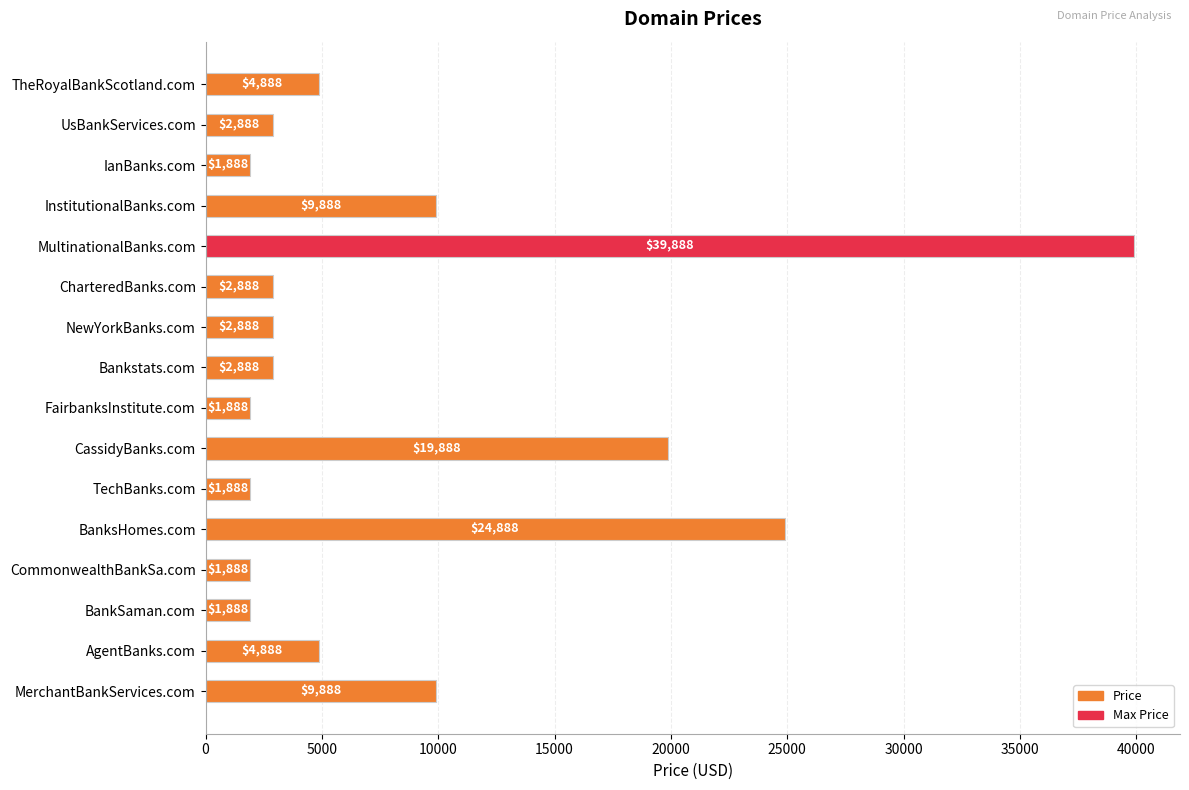

At which label is the value closest to 20888?

CassidyBanks.com